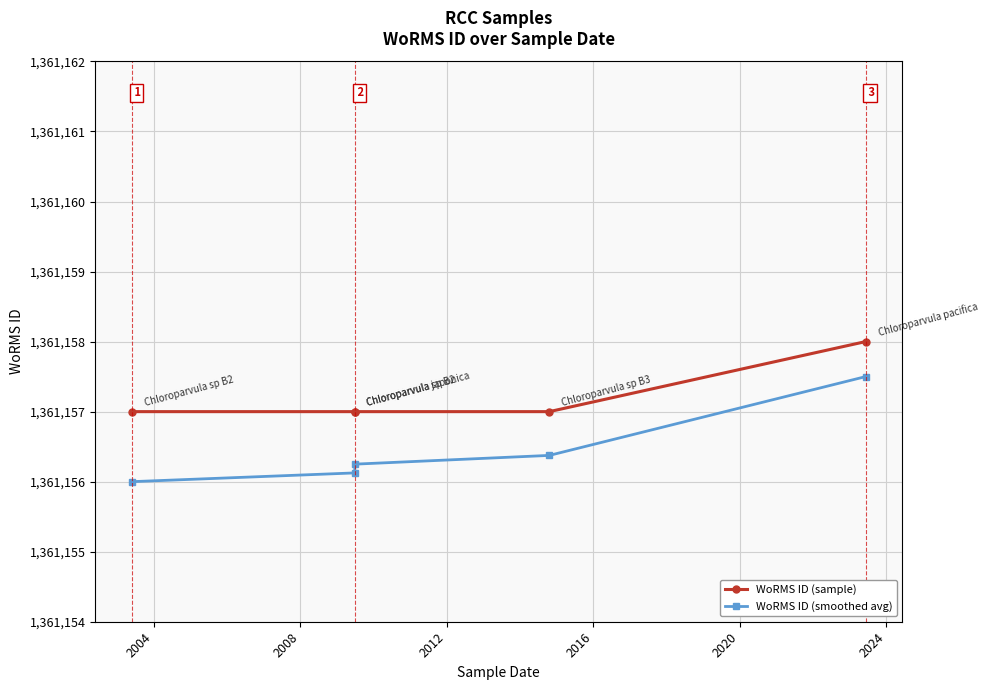

What is the highest value of the WoRMS ID (smoothed avg) series?

1361157.5